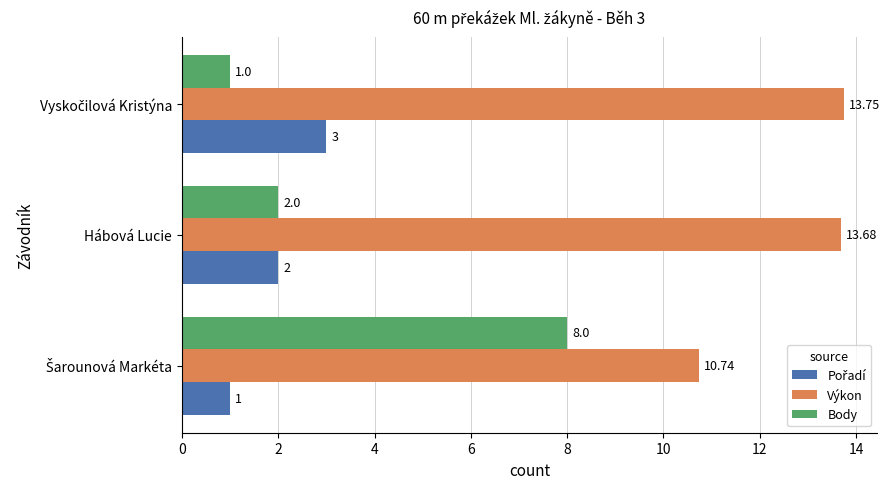

At how many categories does at least one series exceed 3?

3